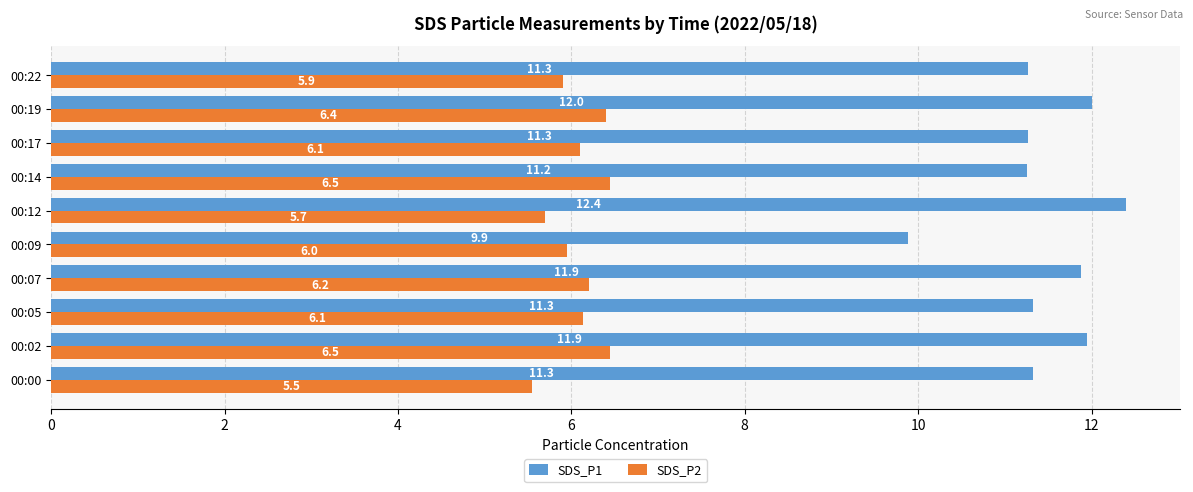

Where is SDS_P1 nearest to the value 11?

00:14